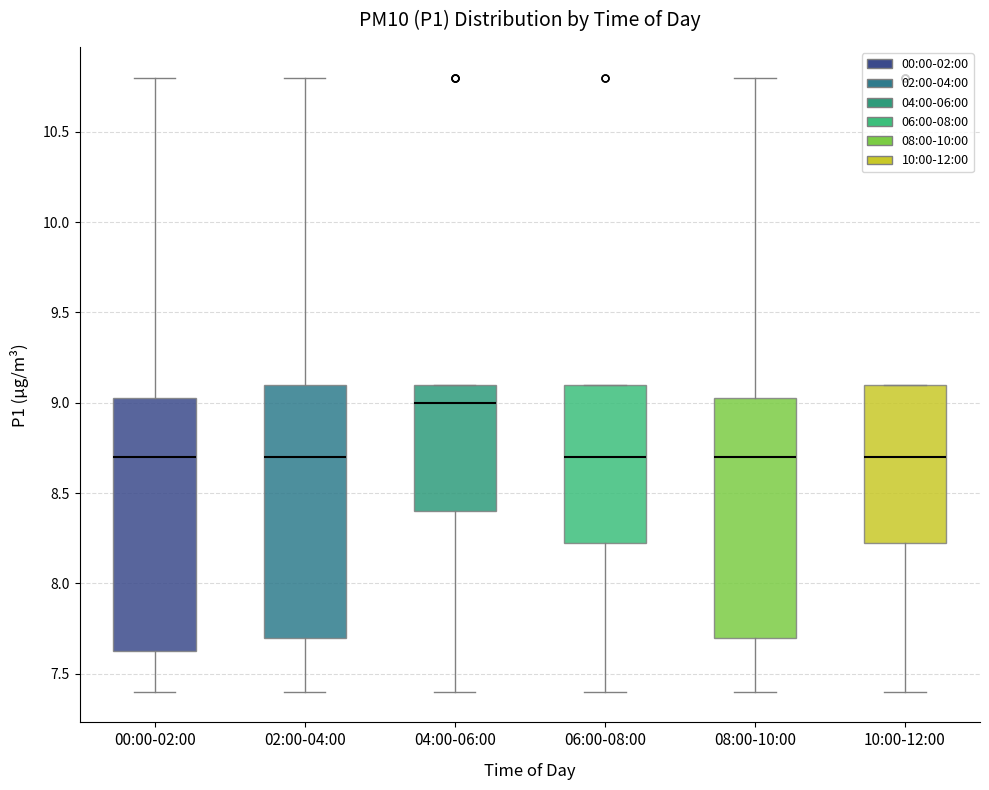

Reading left to right, transcribe this box plot: for each box, give where its median line is, the range the box spans, and where its two whiskers end, as read against the y-axis. The values are not printed on the chart, so give them approximately, as read against the axis.

00:00-02:00: median 8.70, box 7.65 to 9.05, whiskers 7.40 to 10.80
02:00-04:00: median 8.70, box 7.70 to 9.10, whiskers 7.40 to 10.80
04:00-06:00: median 9.00, box 8.40 to 9.10, whiskers 7.40 to 9.10
06:00-08:00: median 8.70, box 8.25 to 9.10, whiskers 7.40 to 9.10
08:00-10:00: median 8.70, box 7.70 to 9.05, whiskers 7.40 to 10.80
10:00-12:00: median 8.70, box 8.25 to 9.10, whiskers 7.40 to 9.10